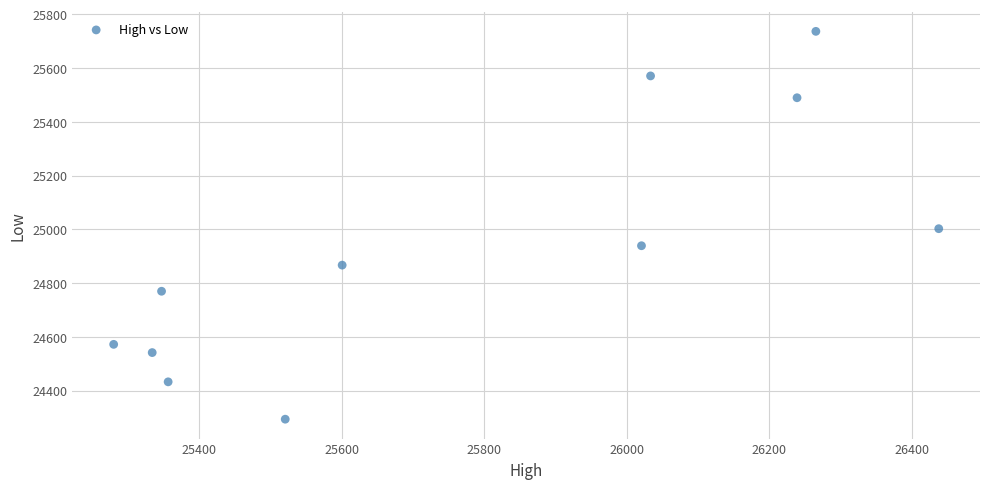

What is the range of Y values (max minus min)?

1442.2